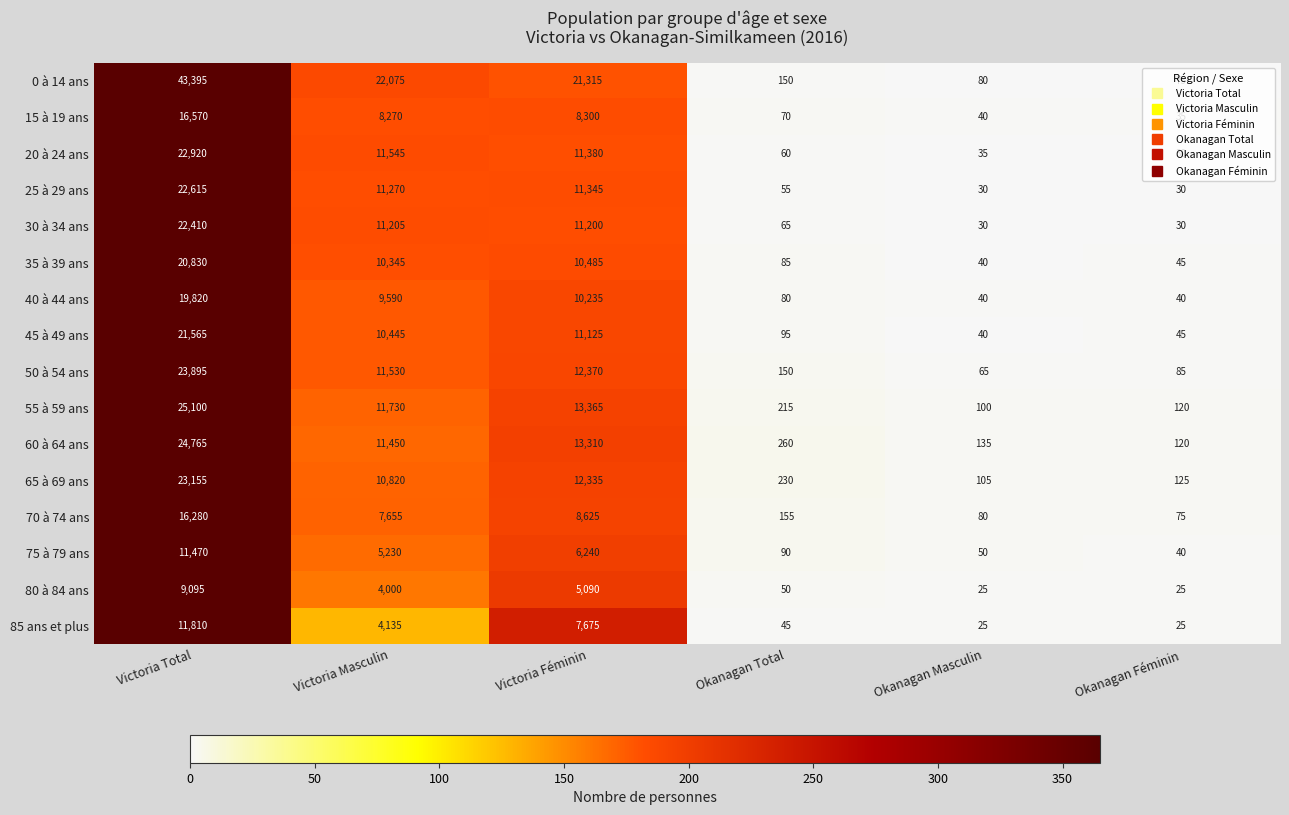

List the series in order of their peak value, lowest first.

80 à 84 ans, 75 à 79 ans, 85 ans et plus, 70 à 74 ans, 15 à 19 ans, 40 à 44 ans, 35 à 39 ans, 45 à 49 ans, 30 à 34 ans, 25 à 29 ans, 20 à 24 ans, 65 à 69 ans, 50 à 54 ans, 60 à 64 ans, 55 à 59 ans, 0 à 14 ans